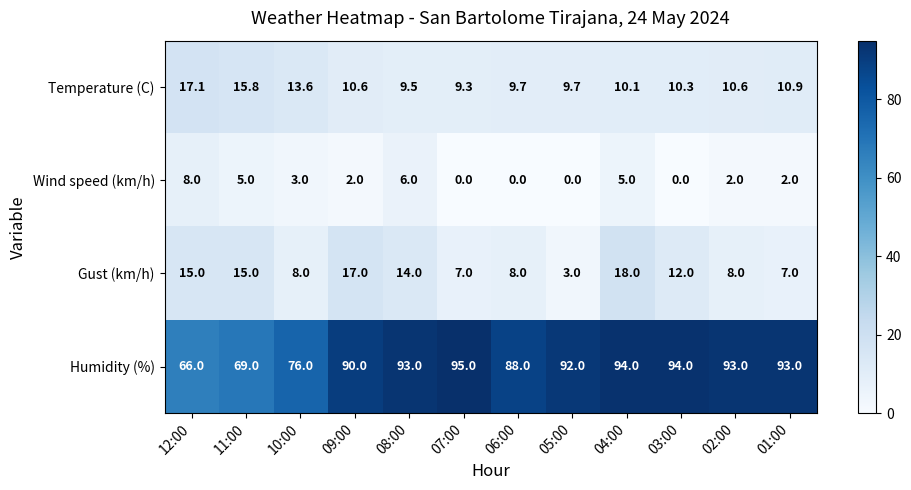

At 04:00, list the series in order from largest to smallest.

Humidity (%), Gust (km/h), Temperature (C), Wind speed (km/h)